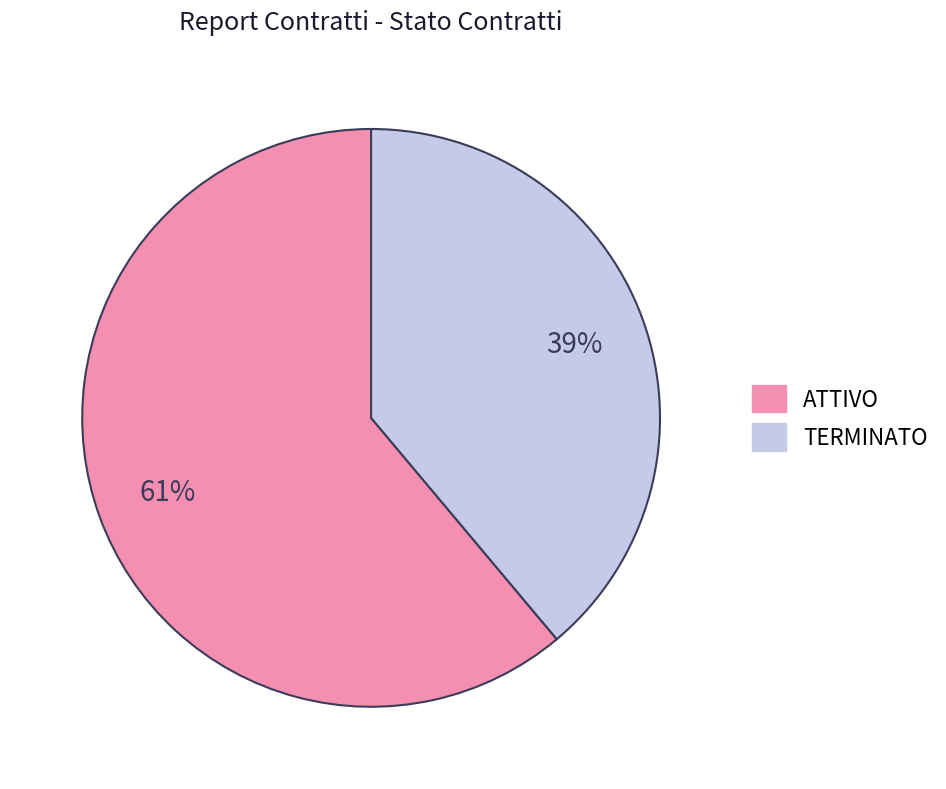

To the nearest percent, what is the difference between the largest and smallest slice percentages?

22%